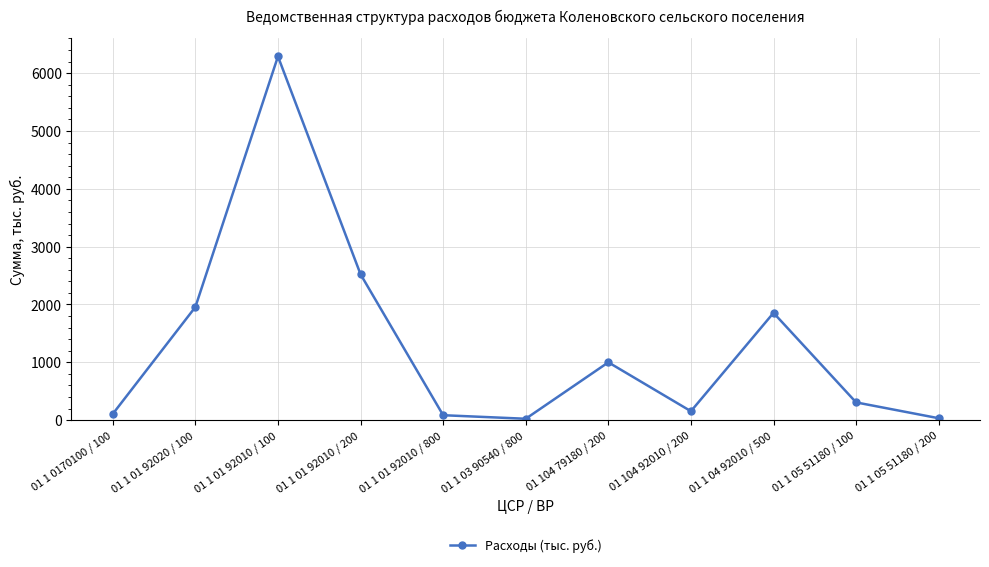

Which category has the highest value across all series?

01 1 01 92010 / 100